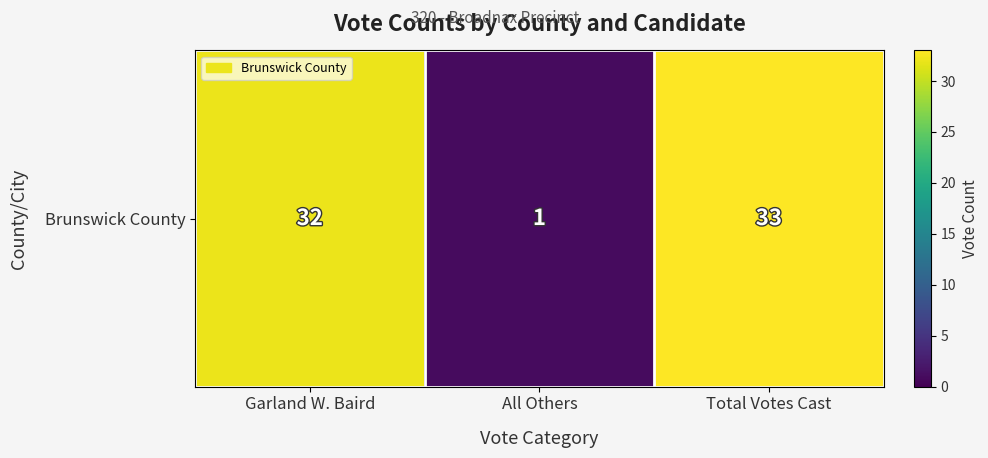

Read the value at Garland W. Baird, to the nearest 10.

30